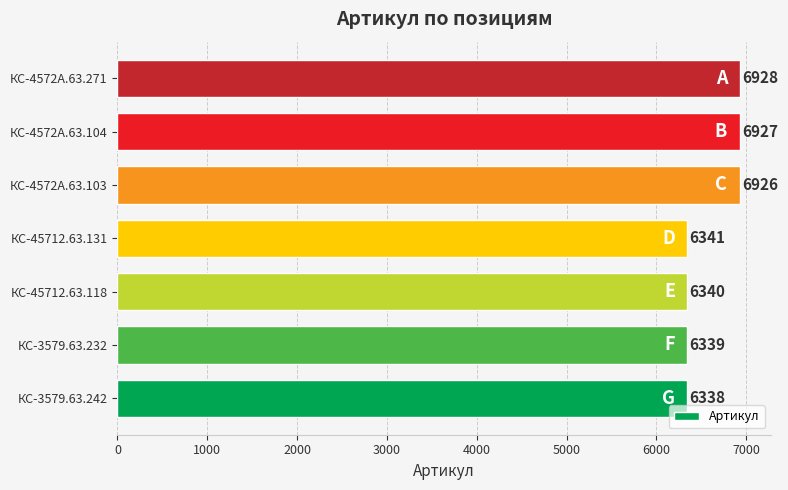

How many series are shown in this chart?

1